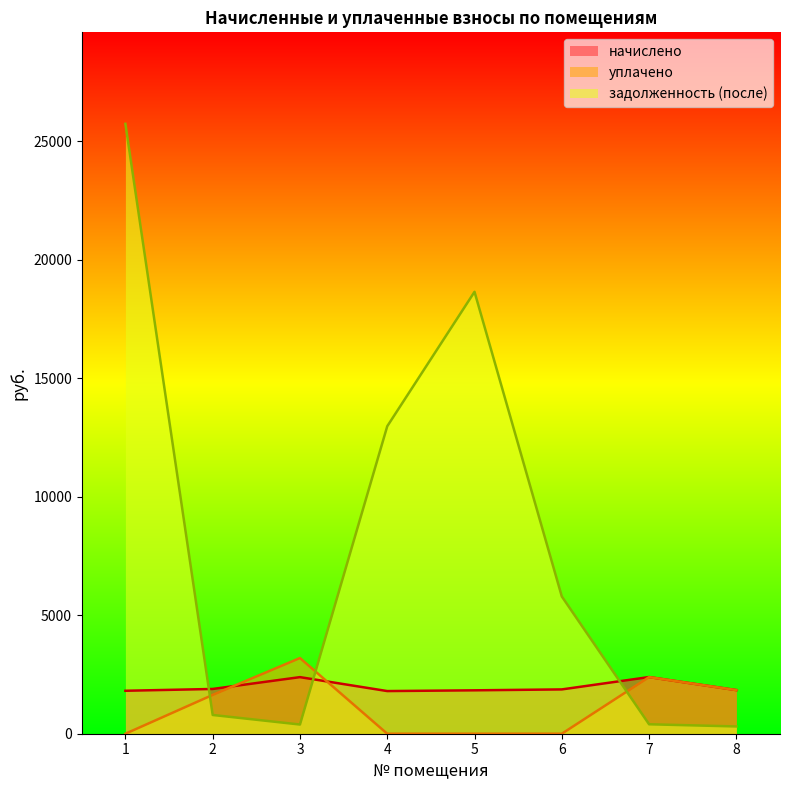

At 1, list the series in order from smallest to largest.

уплачено, начислено, задолженность (после)